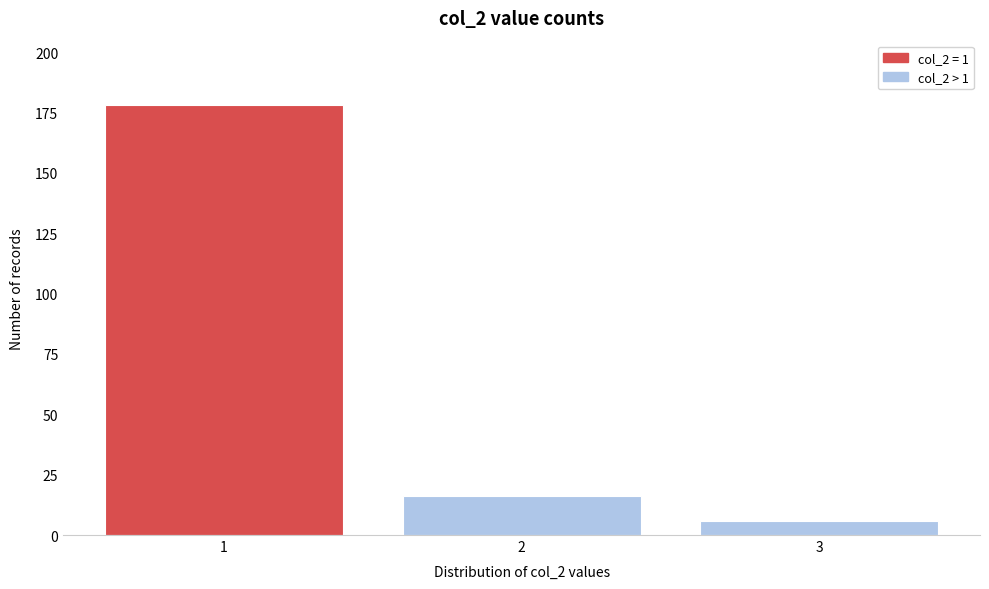

Reading left to right, transcribe this chart: for each bar, give the range it covers on the x-axis and its height. The values are not printed on the chart, so give them approximately, as read against the axis.

0.5 to 1.5: 180
1.5 to 2.5: 15
2.5 to 3.5: 5